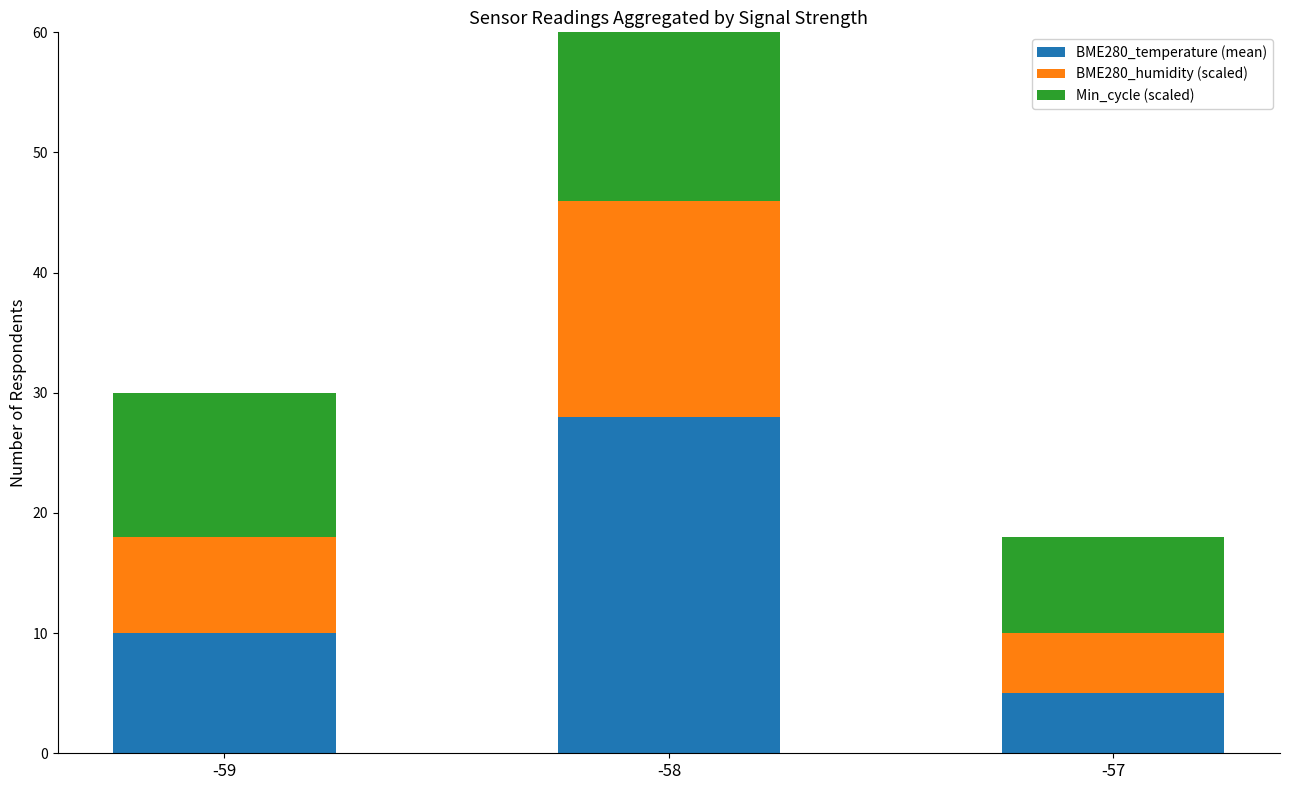

Where is BME280_temperature (mean) nearest to the value 16?

-59